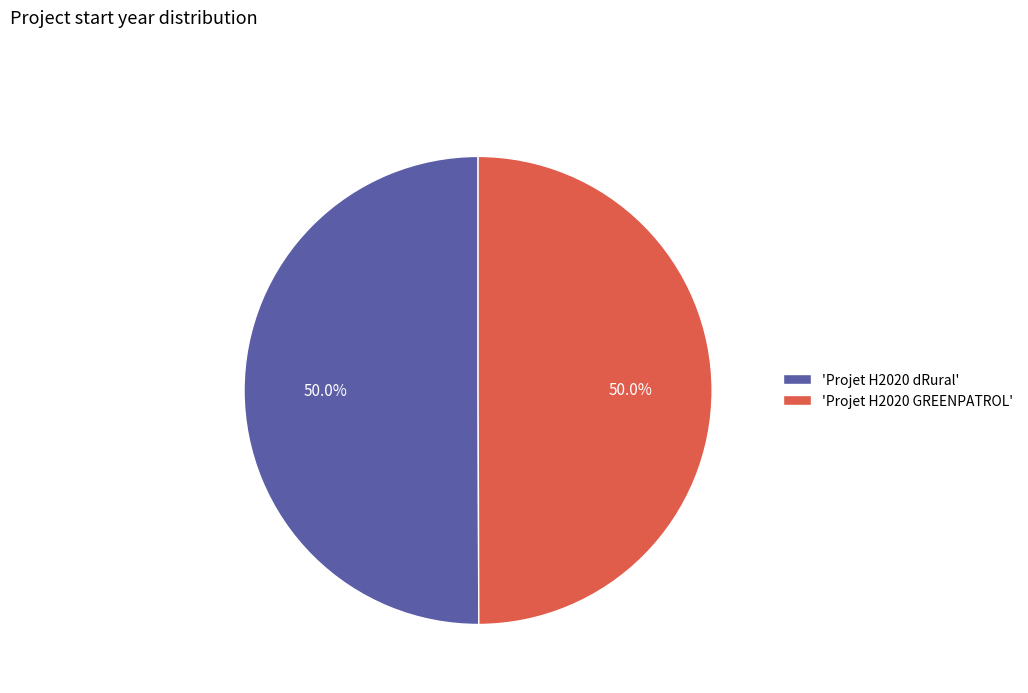

What is the ratio of the value at 'Projet H2020 dRural' to the value at 'Projet H2020 GREENPATROL'?

1.0